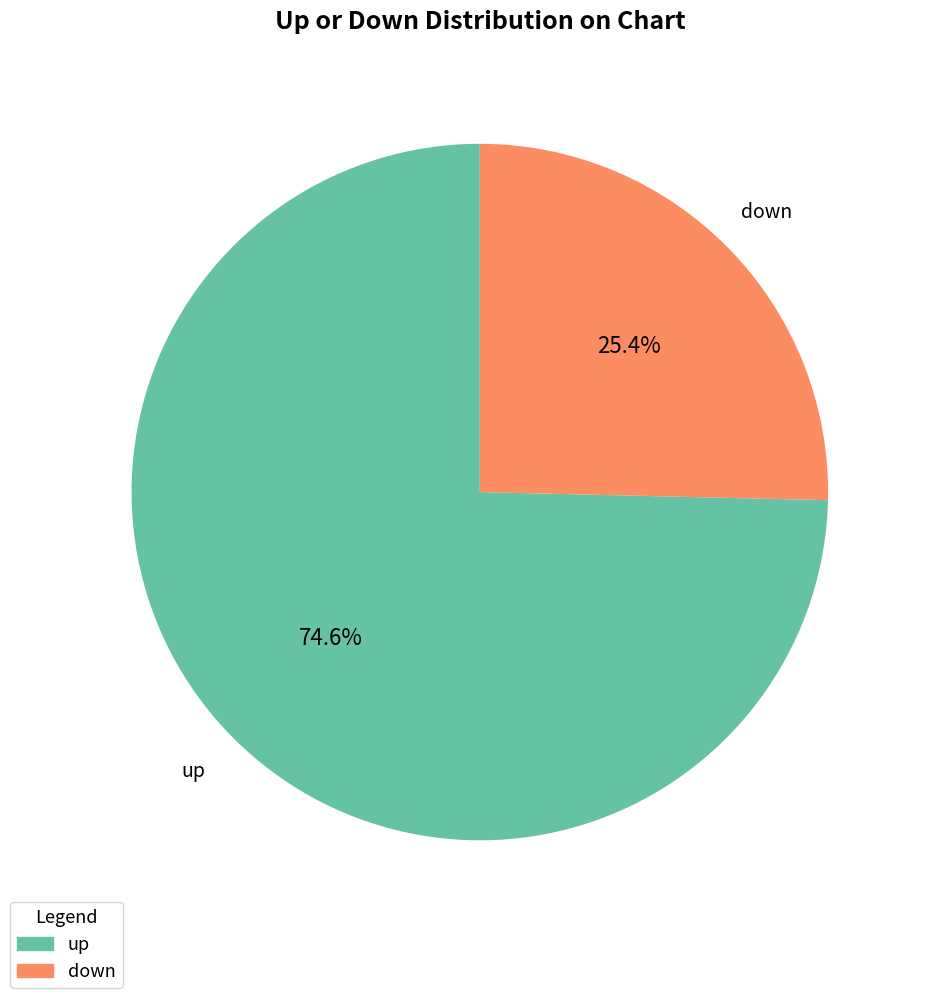

What percentage is the up slice, to the nearest percent?

75%